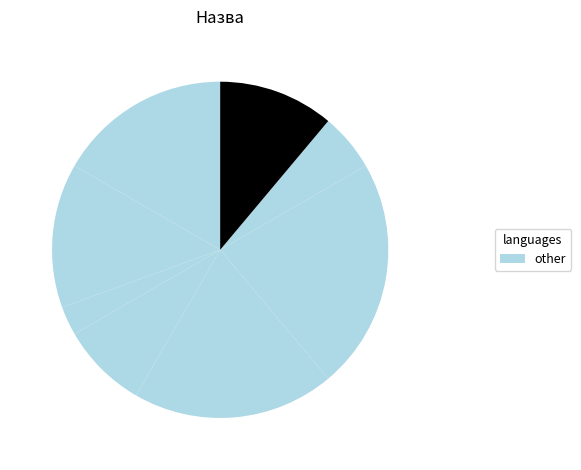

How many slices are in this pie chart?

8